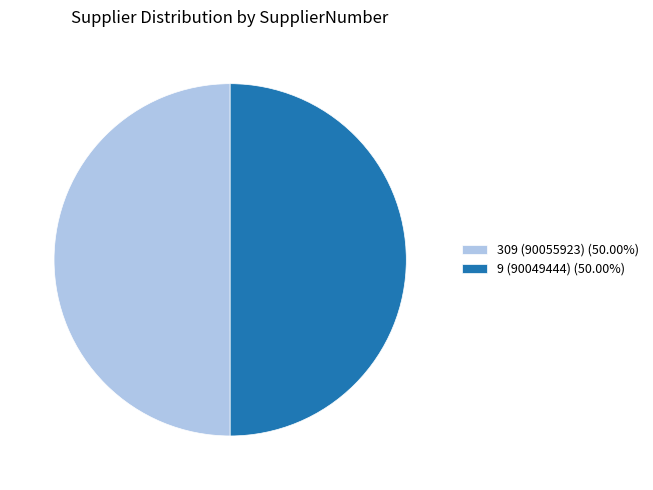

Approximately how many times larger is the value at 309 (90055923) (50.00%) compared to 9 (90049444) (50.00%)?

1.0